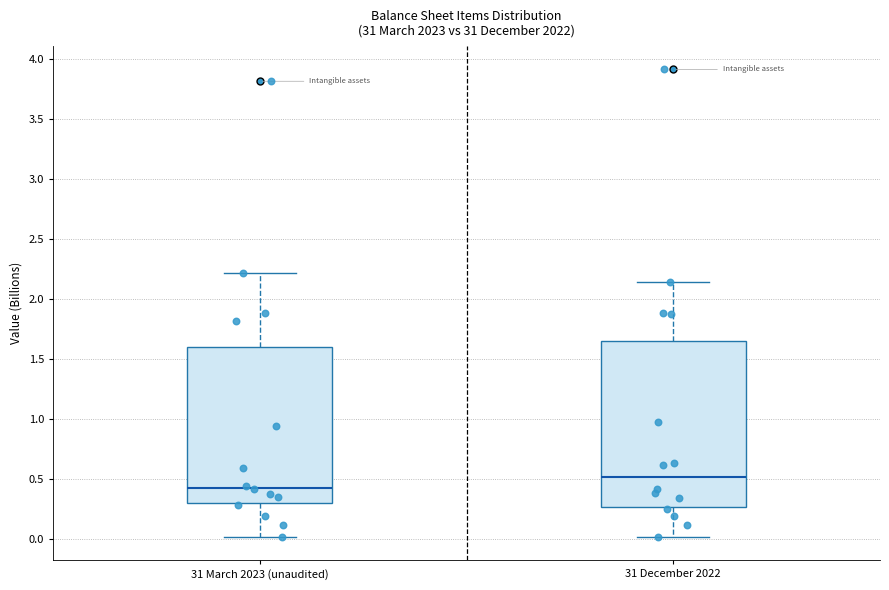

Reading left to right, read every box against the y-axis: the position of its median line, the range the box covers, and the ends of its whiskers. The values are not printed on the chart, so give them approximately, as read against the axis.

31 March 2023 (unaudited): median 0.40, box 0.30 to 1.60, whiskers 0.00 to 2.20
31 December 2022: median 0.50, box 0.25 to 1.65, whiskers 0.00 to 2.15